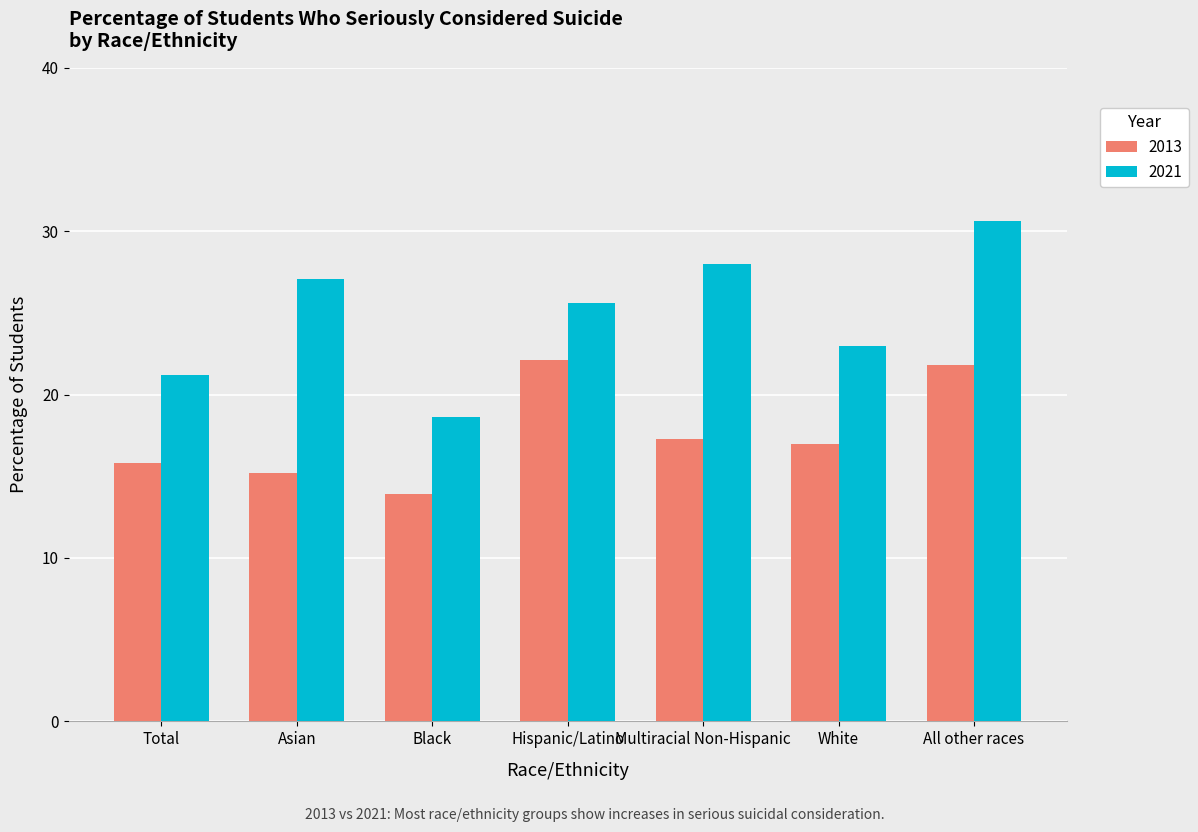

Does the chart contain any negative values?

No